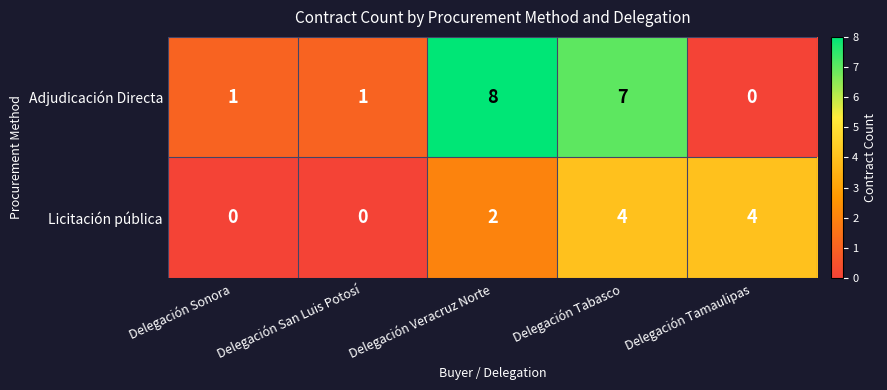

Rank the series by their average value, from highest to lowest.

Adjudicación Directa, Licitación pública